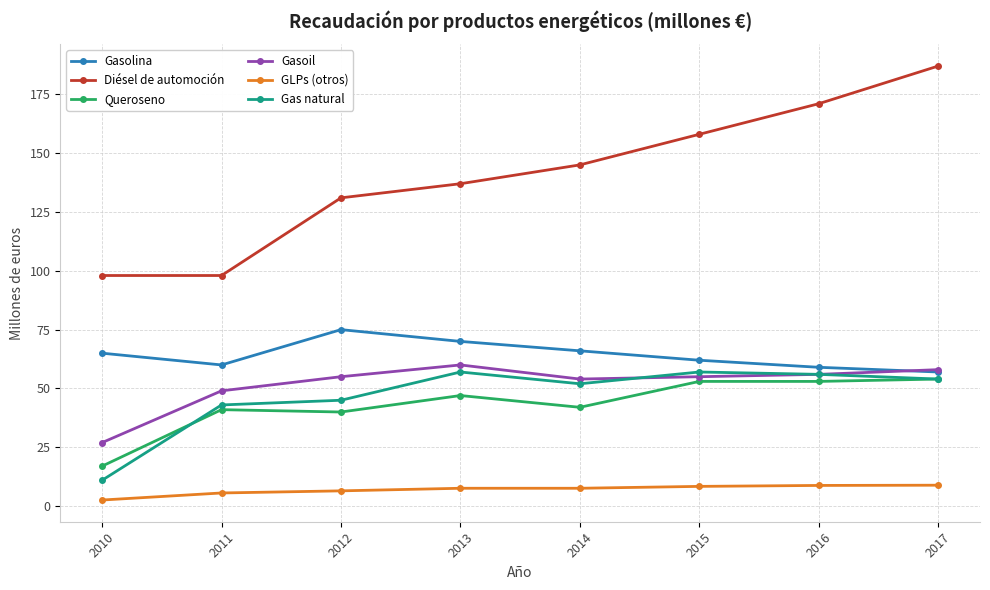

What is the maximum value shown in the chart?

187.0